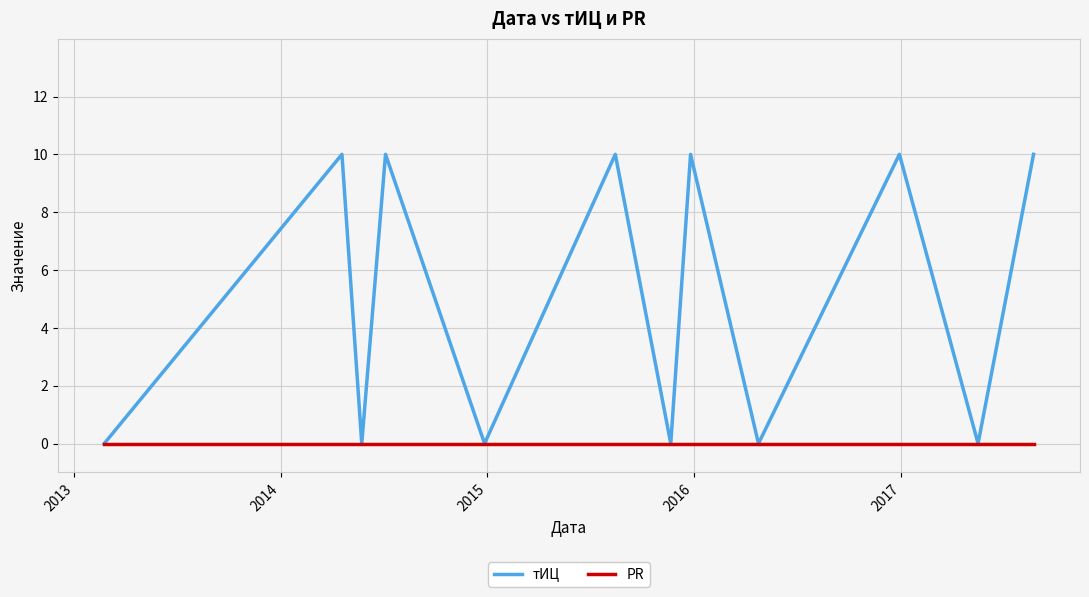

What is the highest value of the тИЦ series?

10